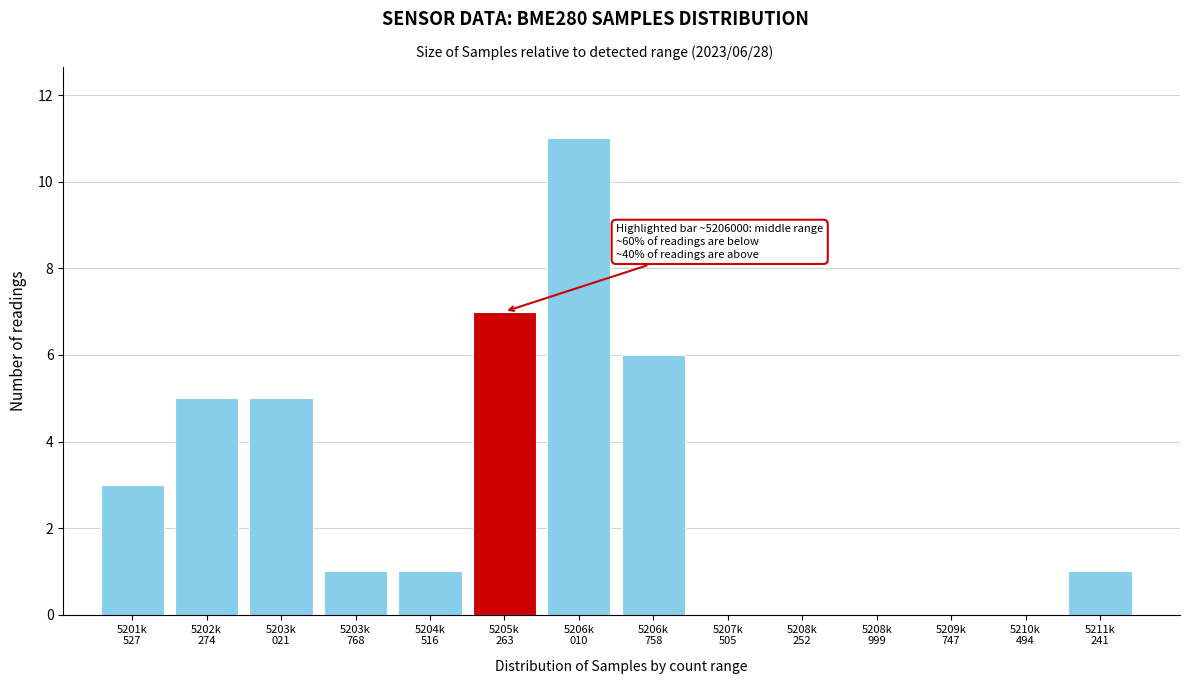

What is the greatest value displayed?

11